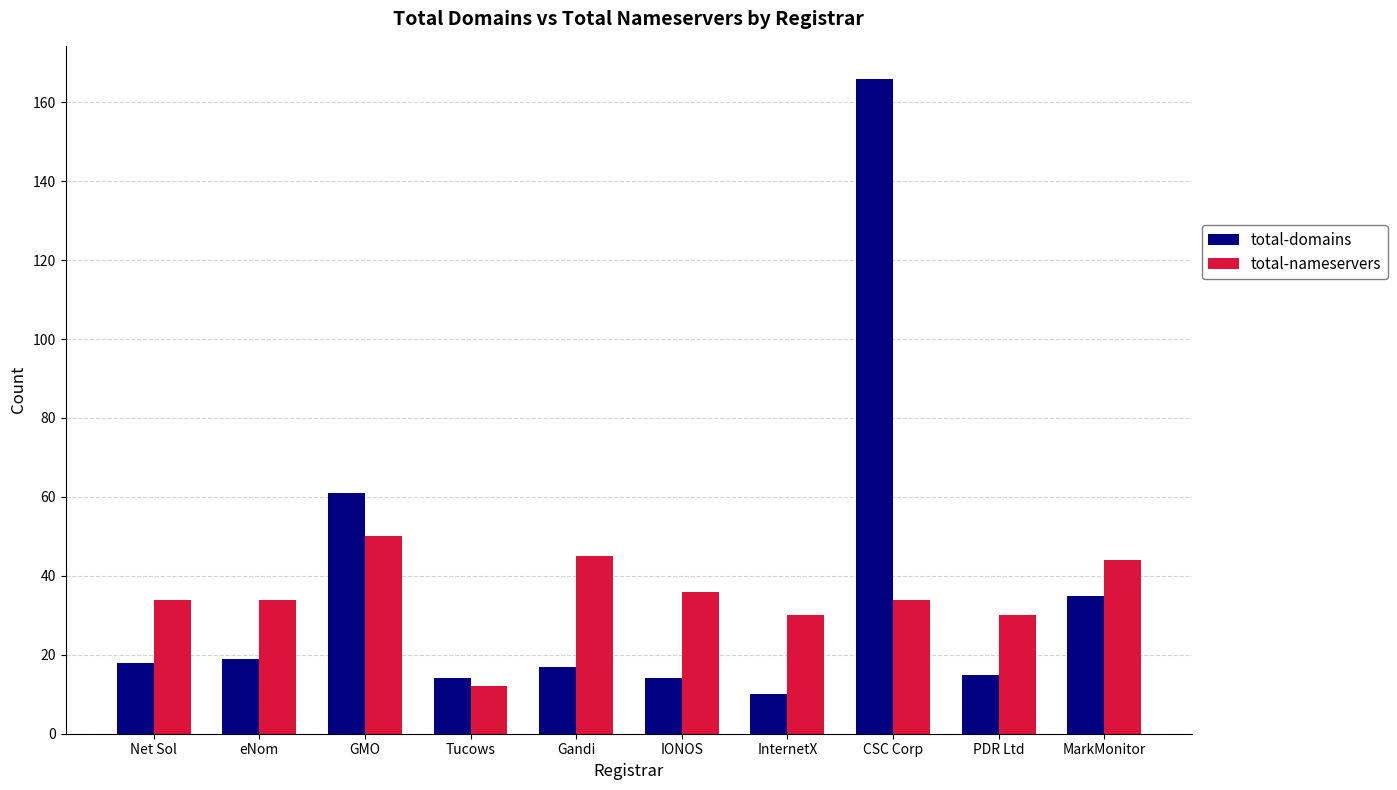

What is the minimum value for total-nameservers?

12